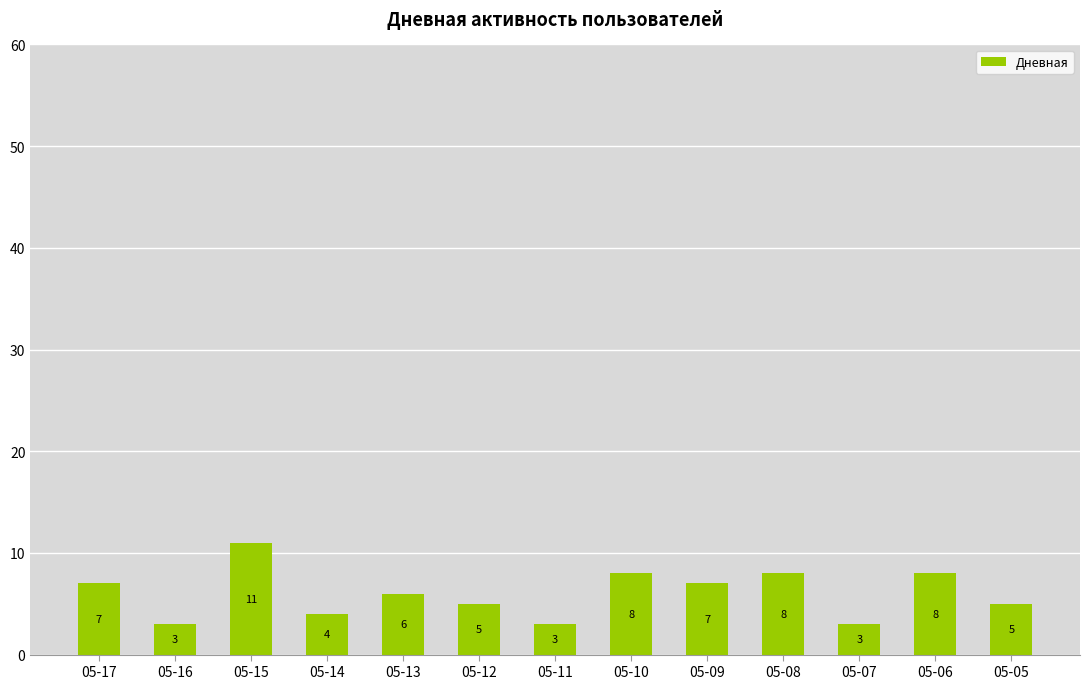

Is it true that the value at 05-15 is 4?

False